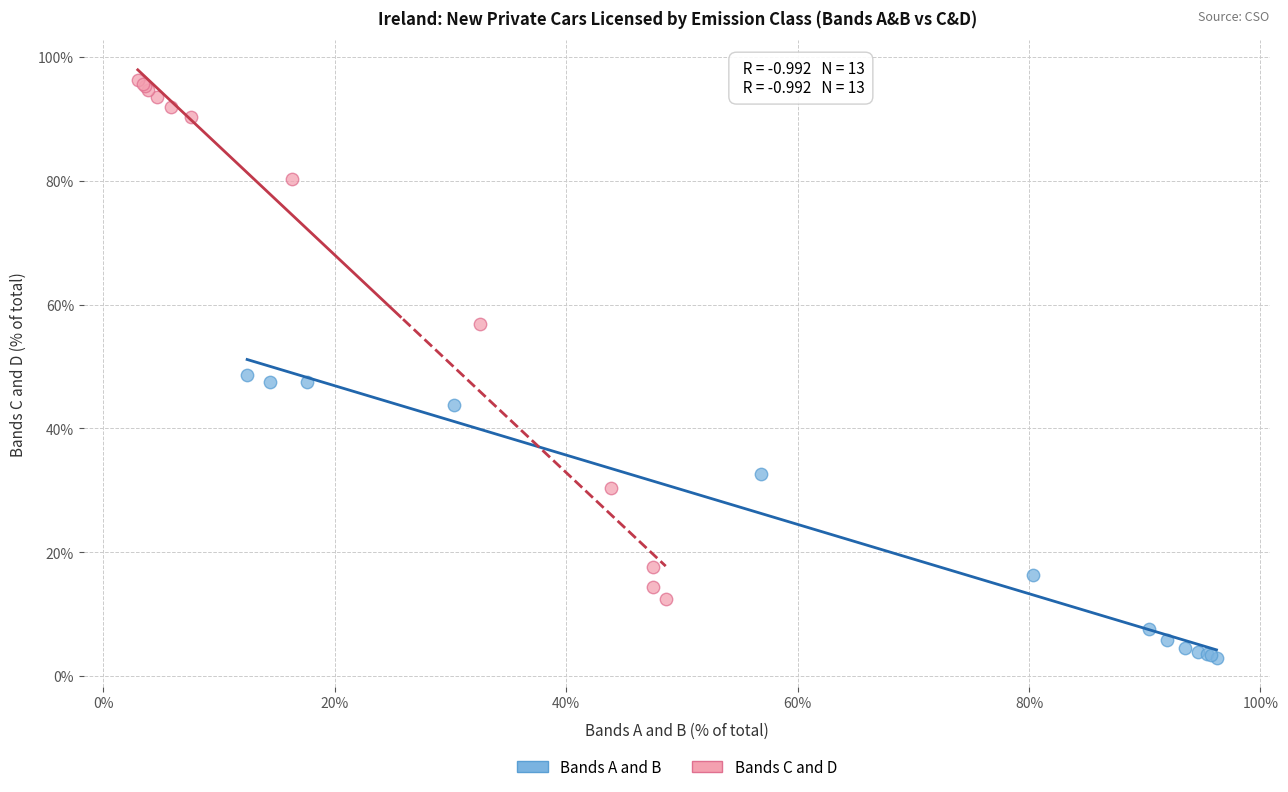

Which series has the largest Y range (max minus min)?

Bands C and D